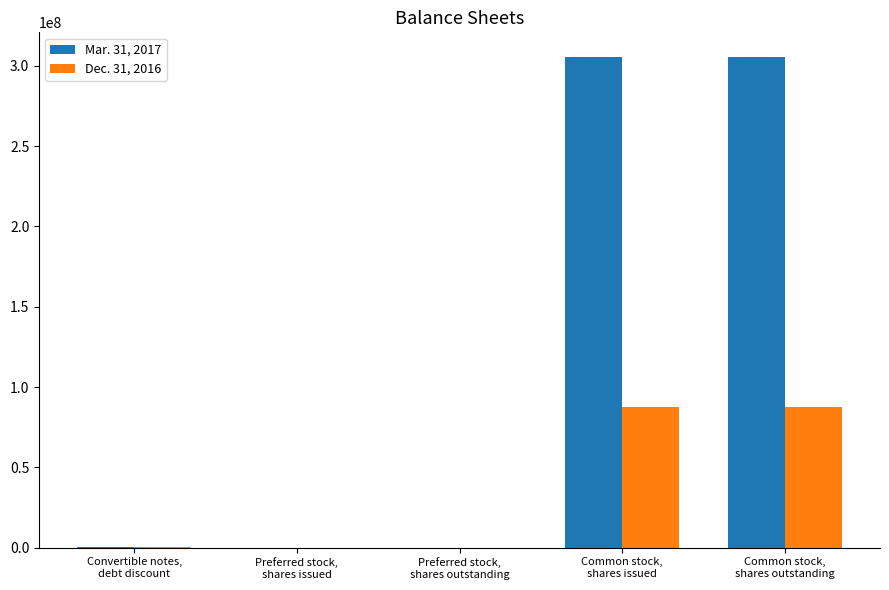

Which series has the largest total across all categories?

Mar. 31, 2017